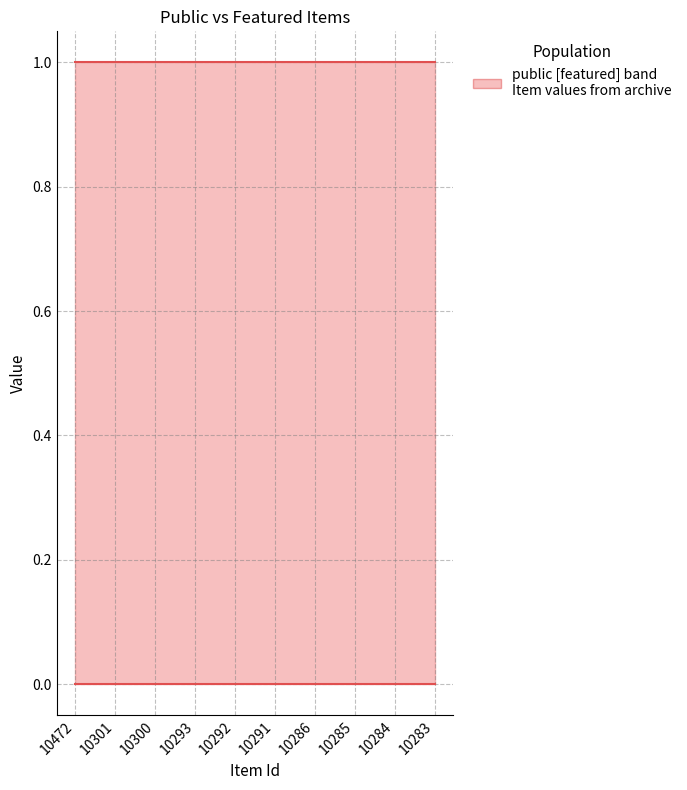

Reading left to right, list all the values displayed in this chart.

public: 10472=1	10301=1	10300=1	10293=1	10292=1	10291=1	10286=1	10285=1	10284=1	10283=1
featured: 10472=0	10301=0	10300=0	10293=0	10292=0	10291=0	10286=0	10285=0	10284=0	10283=0